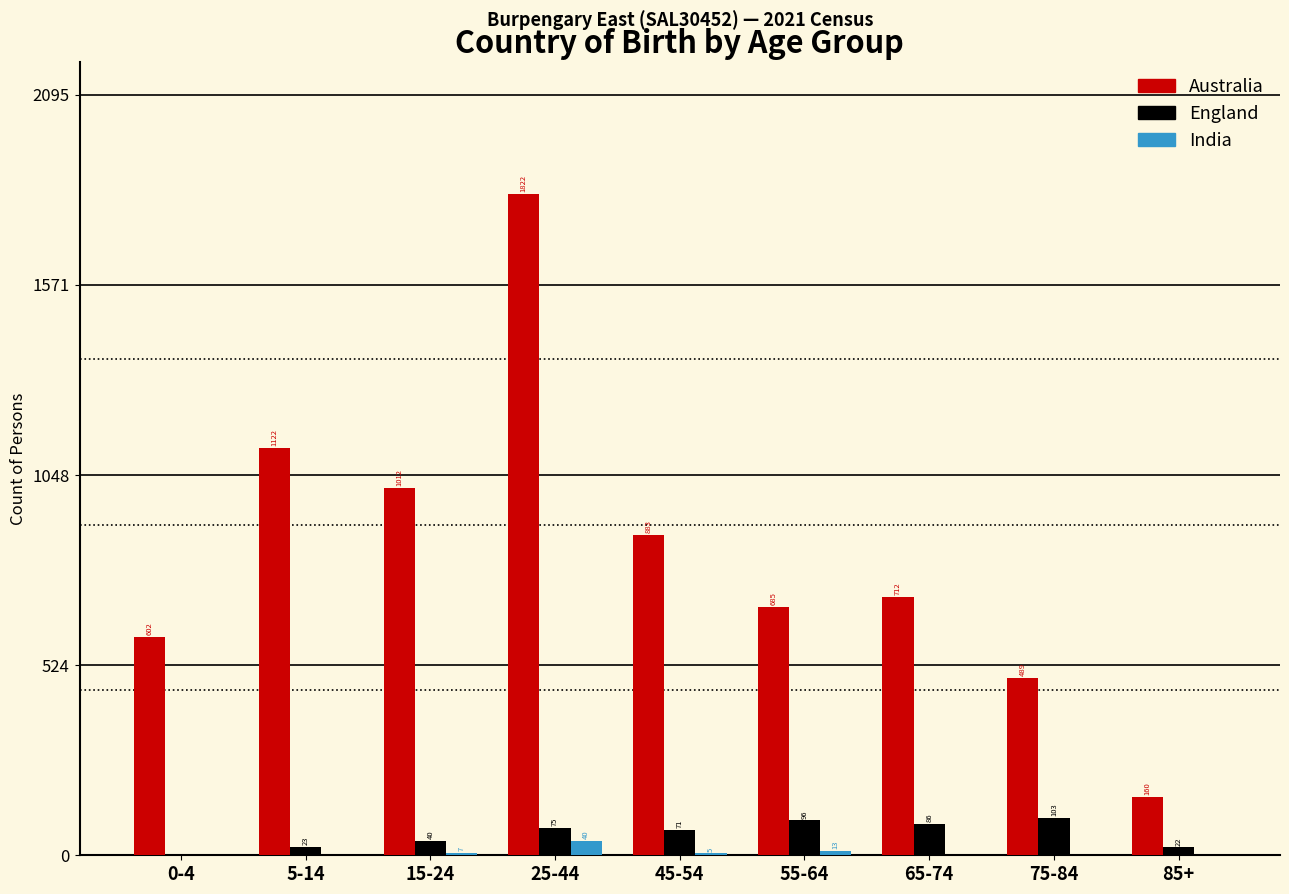

Reading left to right, extract all data points from this chart.

Australia: 0-4=602	5-14=1122	15-24=1012	25-44=1822	45-54=883	55-64=685	65-74=712	75-84=489	85+=160
England: 0-4=0	5-14=23	15-24=40	25-44=75	45-54=71	55-64=96	65-74=86	75-84=103	85+=22
India: 0-4=0	5-14=0	15-24=7	25-44=40	45-54=5	55-64=13	65-74=0	75-84=0	85+=0